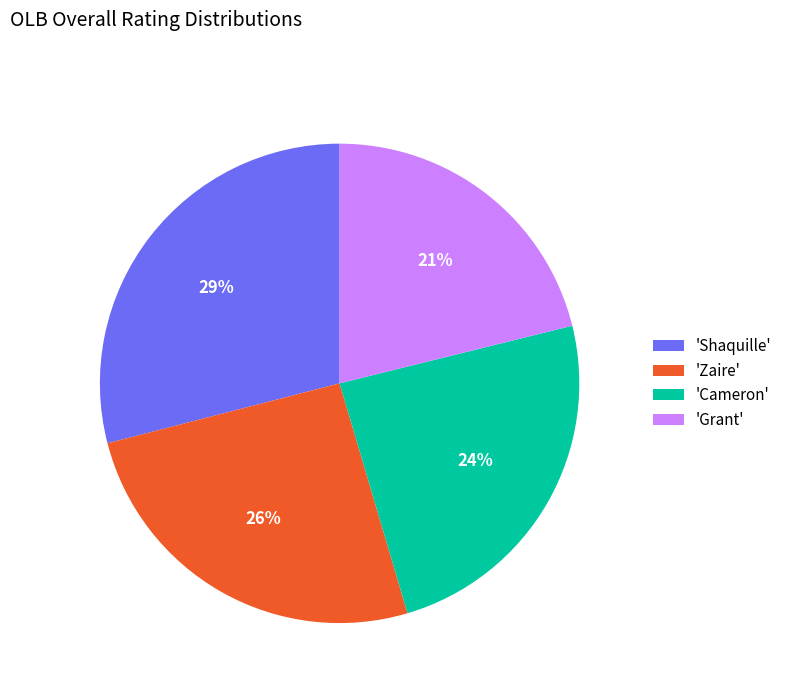

Is there any slice that represents more than half of the pie?

No